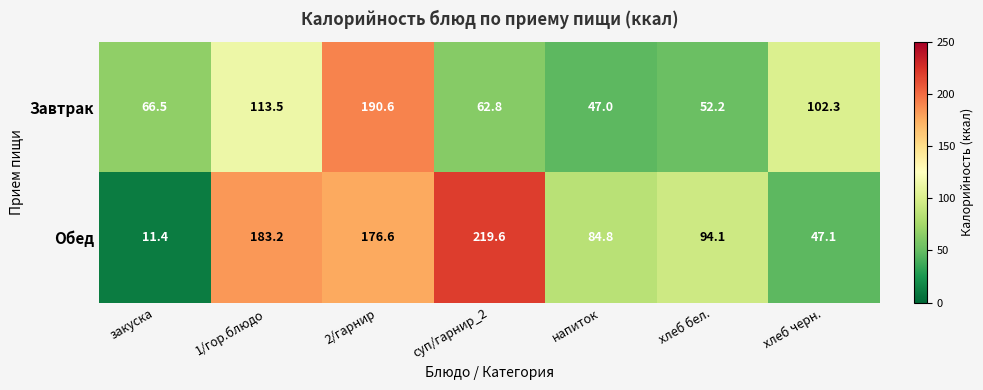

What is the total value across all series at напиток?

131.8